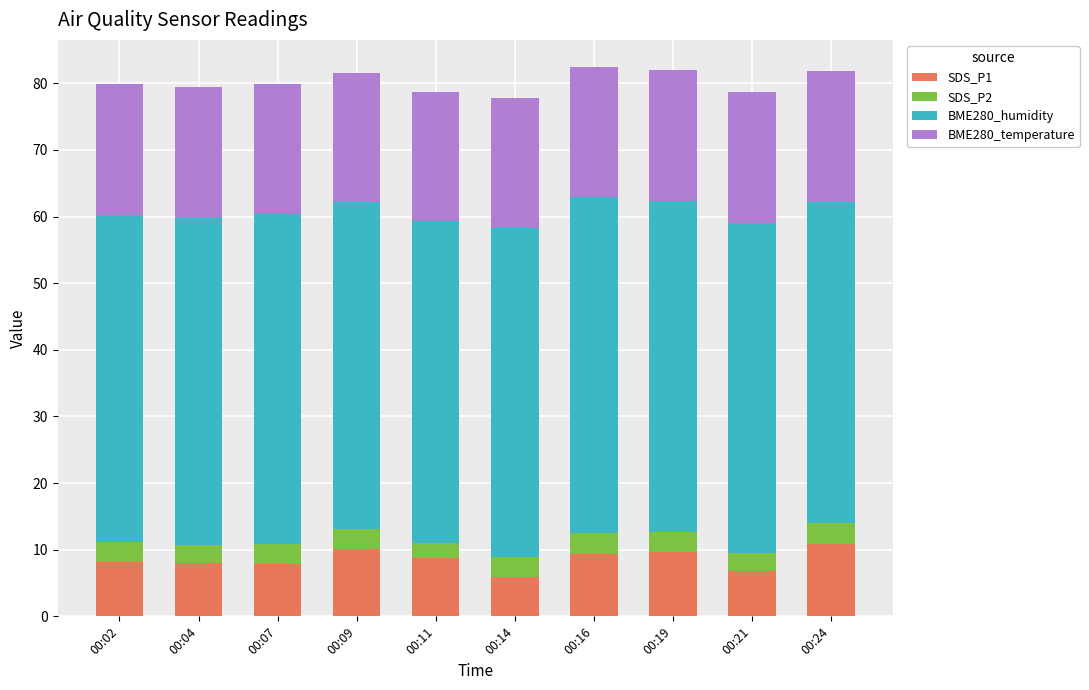

Does the chart contain any negative values?

No